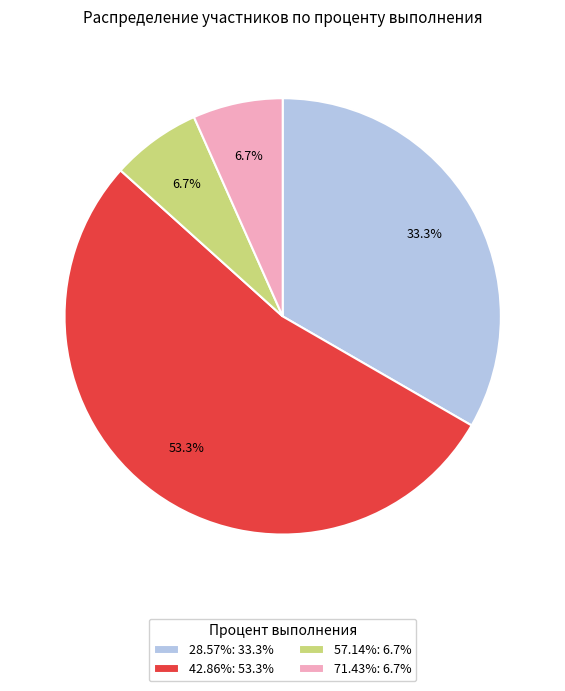

What is the ratio of the value at 42.86%: 53.3% to the value at 71.43%: 6.7%?

8.0